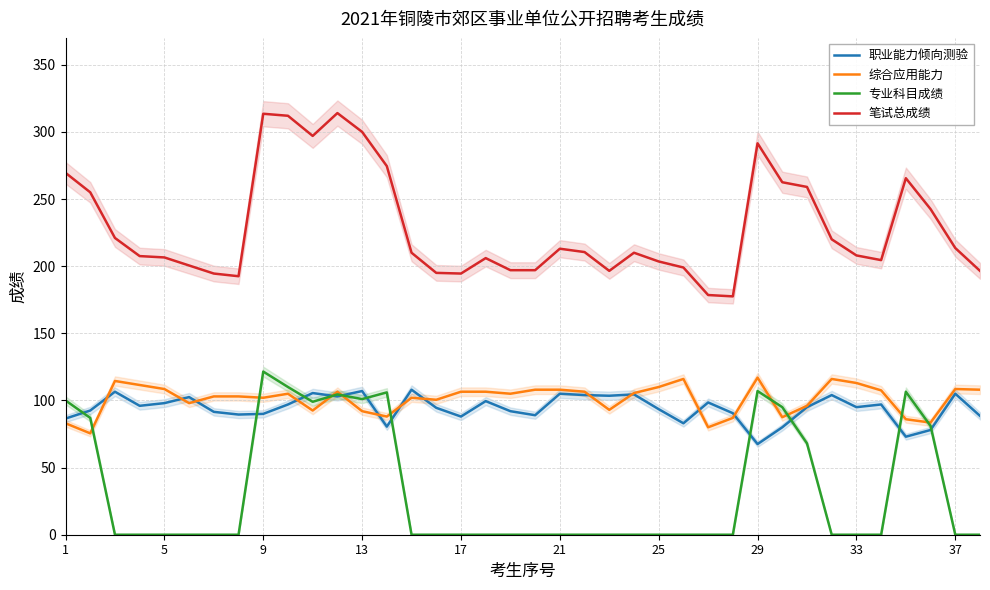

Between 11 and 35, which series saw the biggest shift?

笔试总成绩